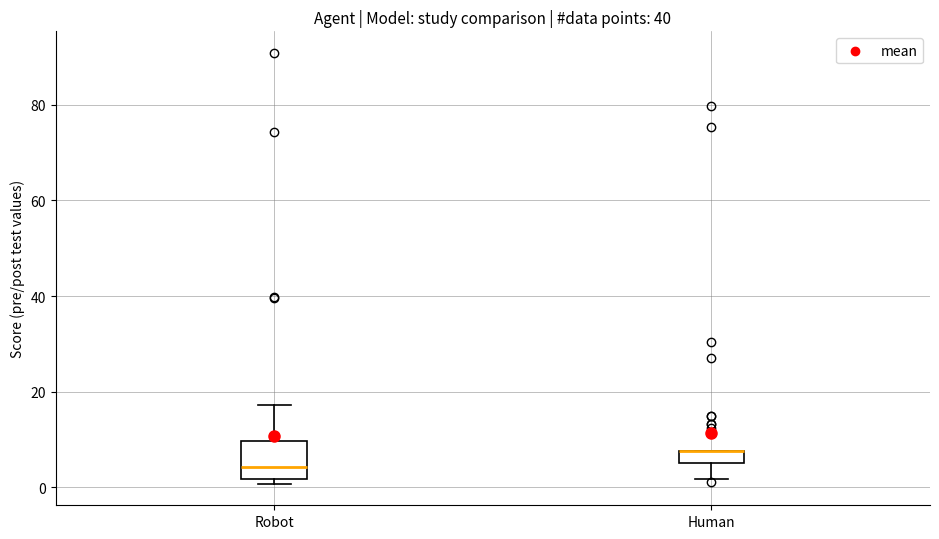

Where is the lower edge of the box for Robot on the y-axis? The values are not printed on the chart, so give them approximately, as read against the axis.

2